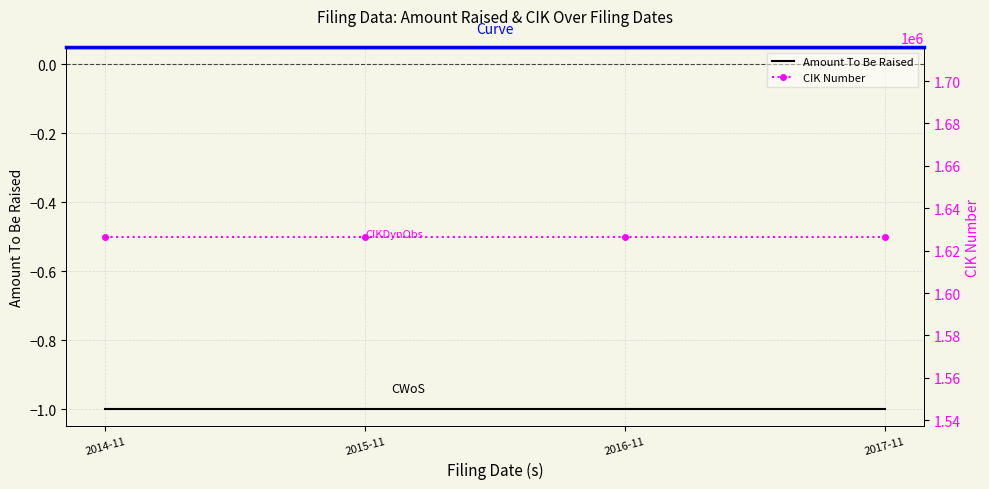

True or false: Amount To Be Raised and CIK Number cross at least once.

False